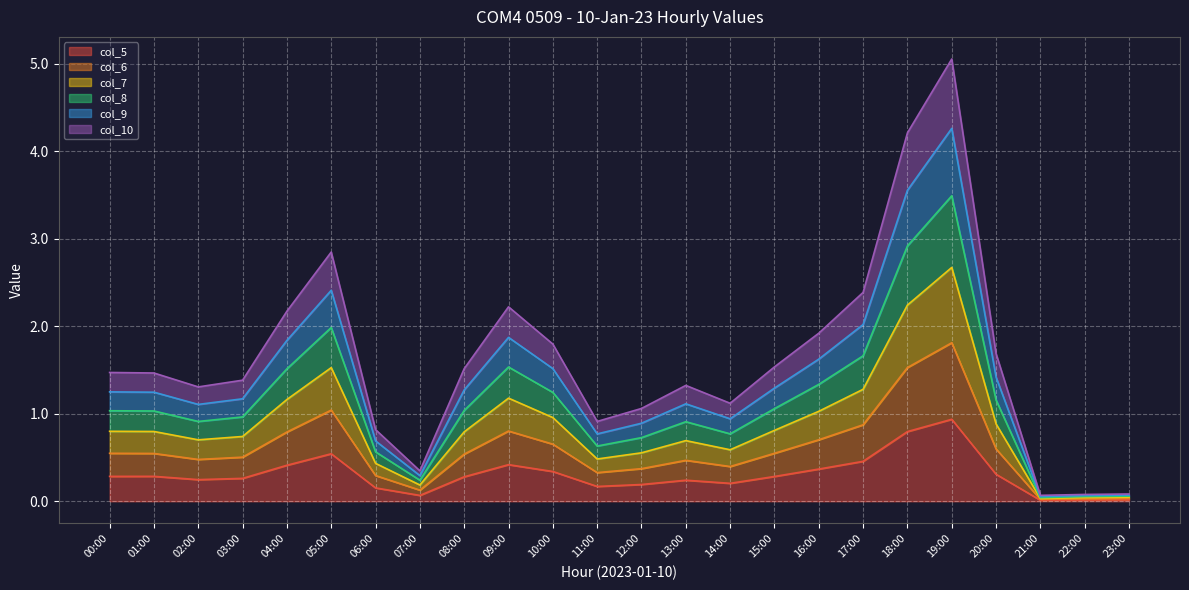

How many distinct data groups are displayed?

6